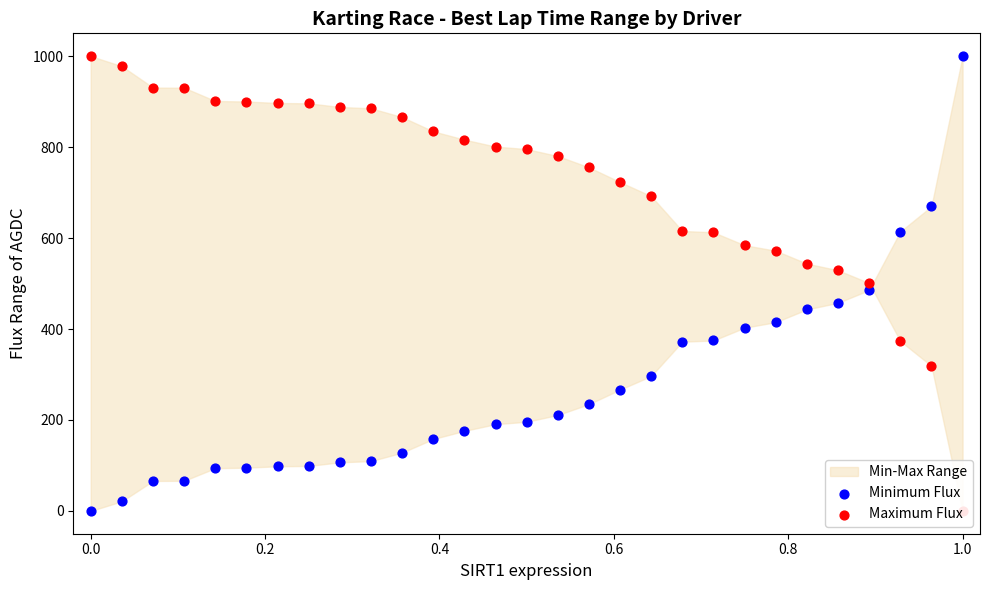

At how many categories does at least one series exceed 470?

29